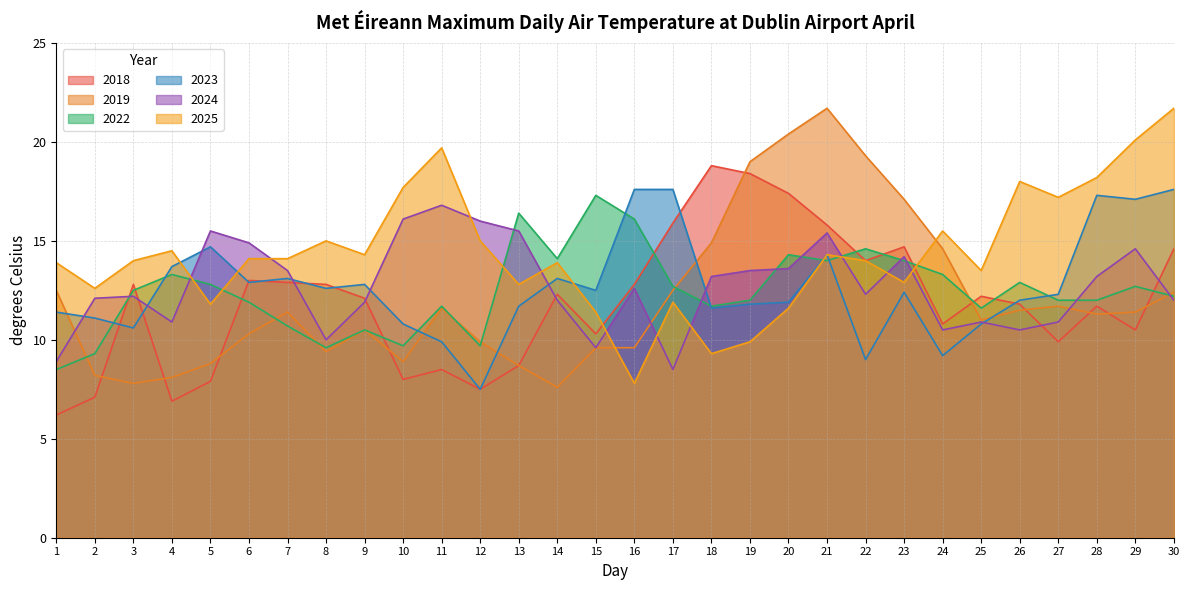

Where do 2018 and 2024 first cross each other?

2 and 3